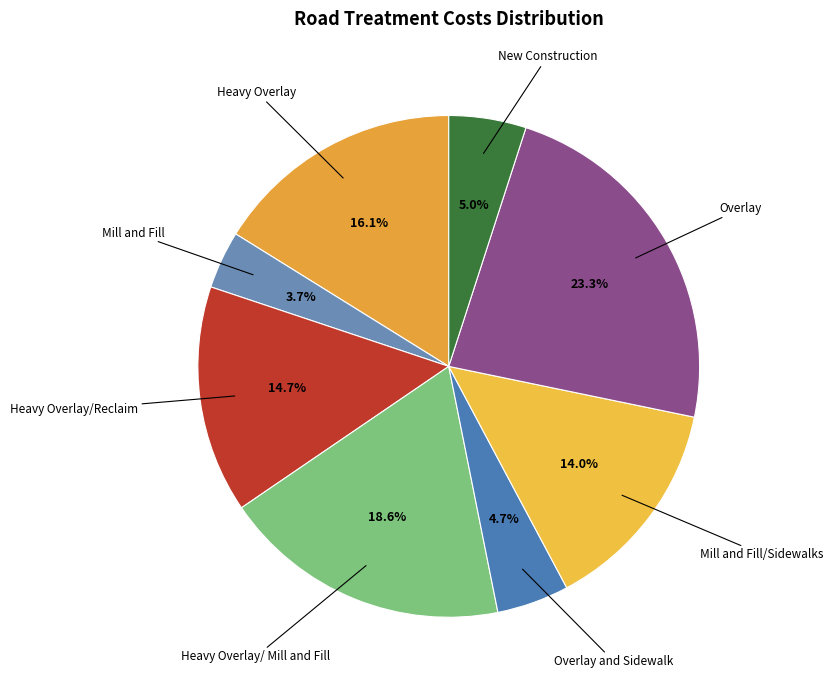

Does New Construction account for over 50% of the chart?

No